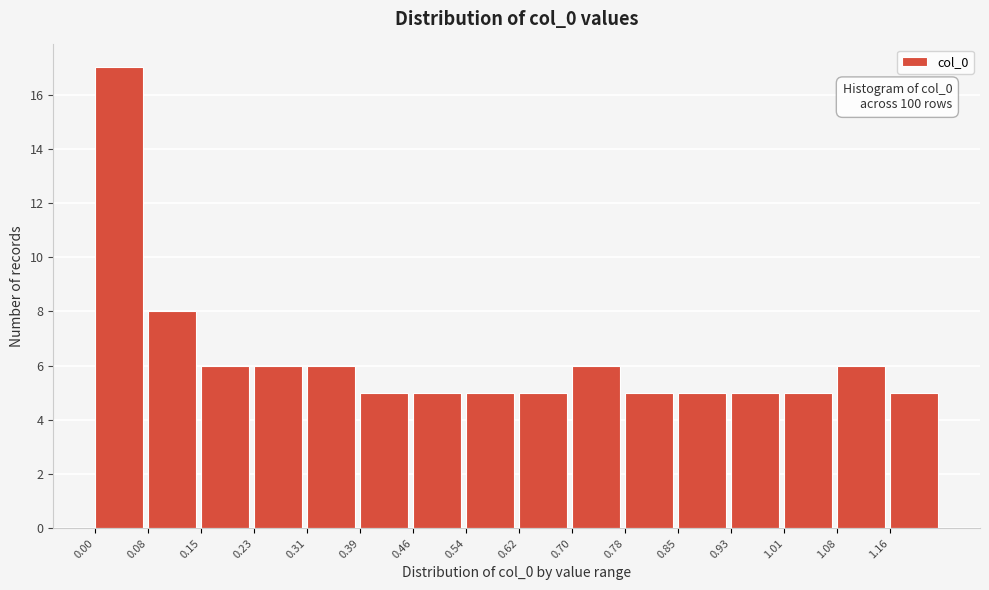

Which range on the x-axis has the tallest bar?

0.00 to 0.08